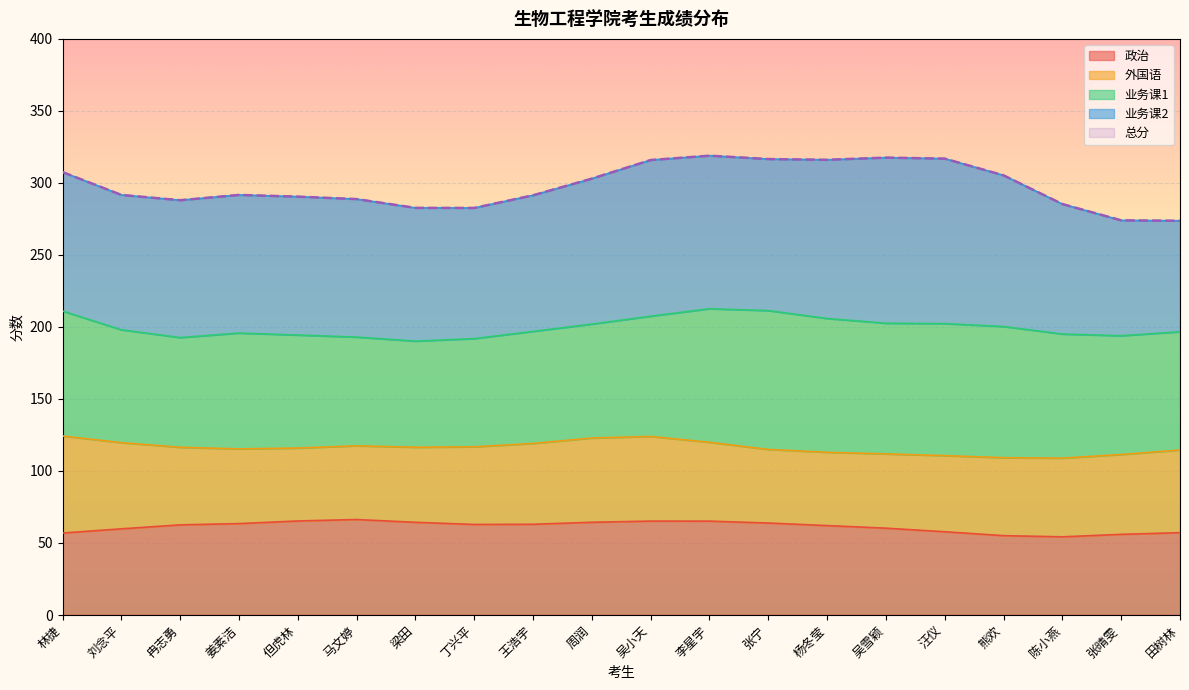

What value does the 政治 series have at 陈小燕?

54.3